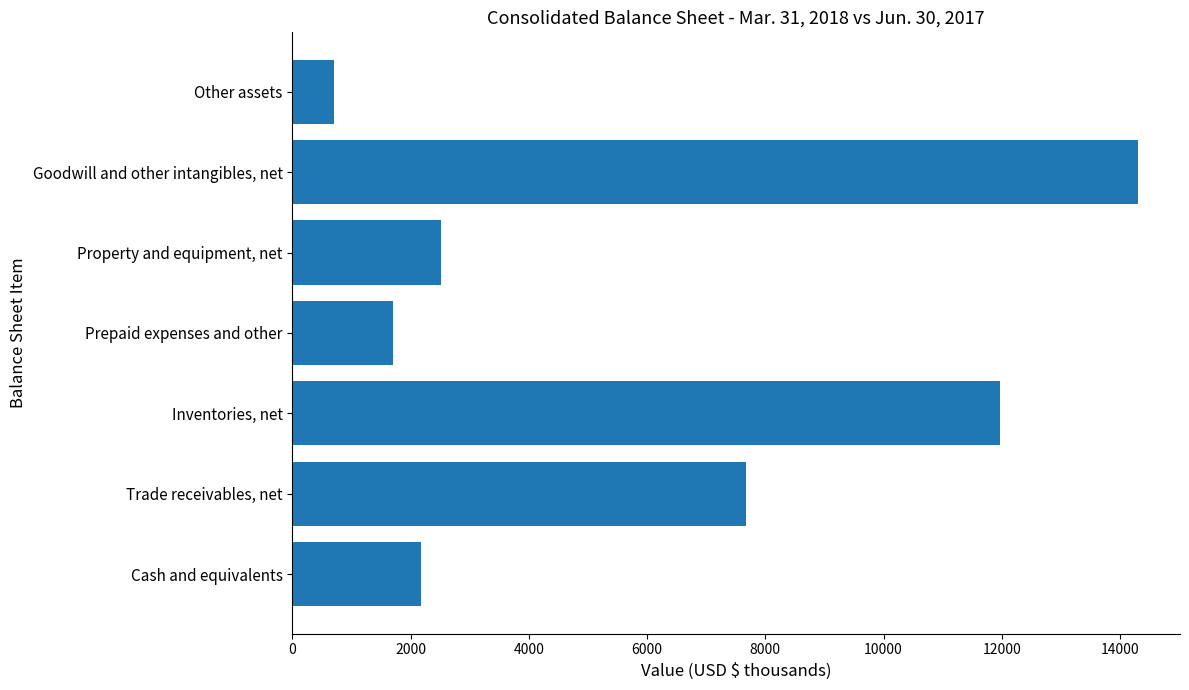

List the labels in order of value, smallest first.

Other assets, Prepaid expenses and other, Cash and equivalents, Property and equipment, net, Trade receivables, net, Inventories, net, Goodwill and other intangibles, net